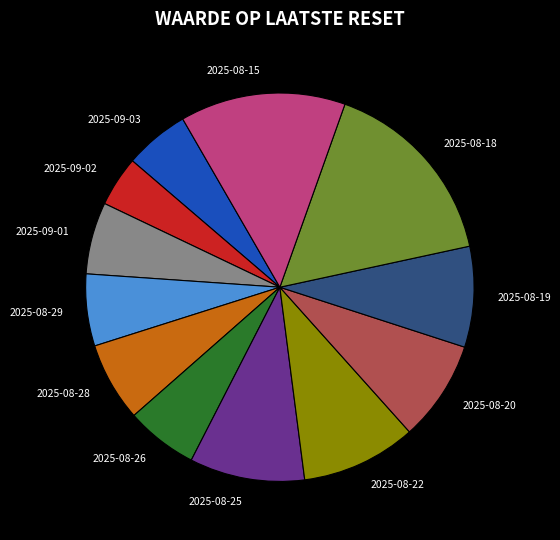

Which slice is the largest?

2025-08-18